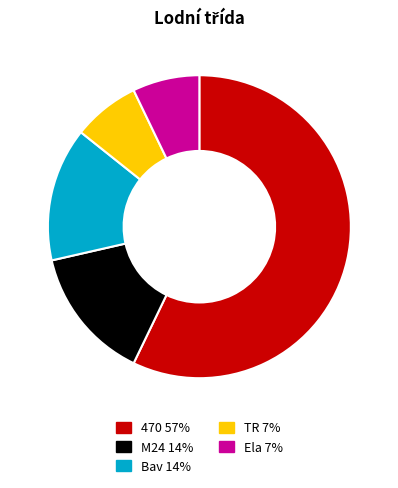

Is the sum of 470 and Bav greater than half?

Yes